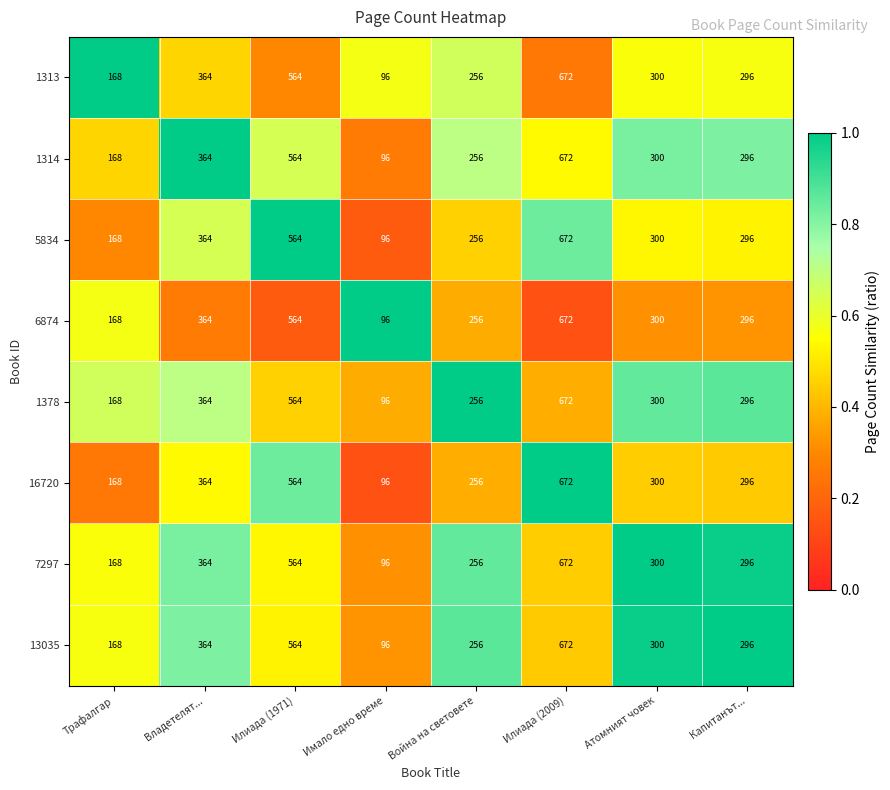

The 13035 series shows 300 at Атомният човек. True or false?

True